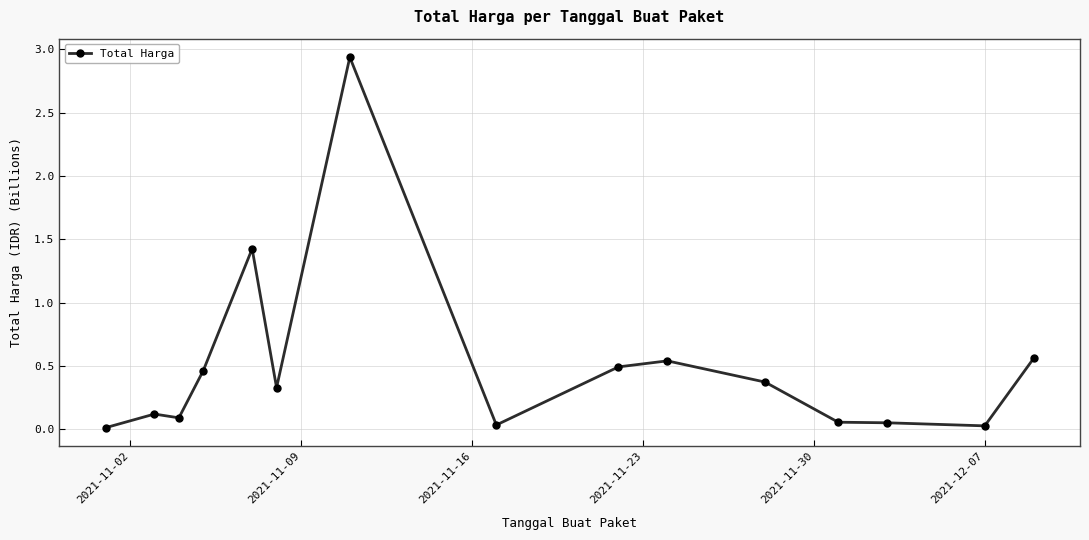

What is the difference between the second highest and minimum values?

1.4